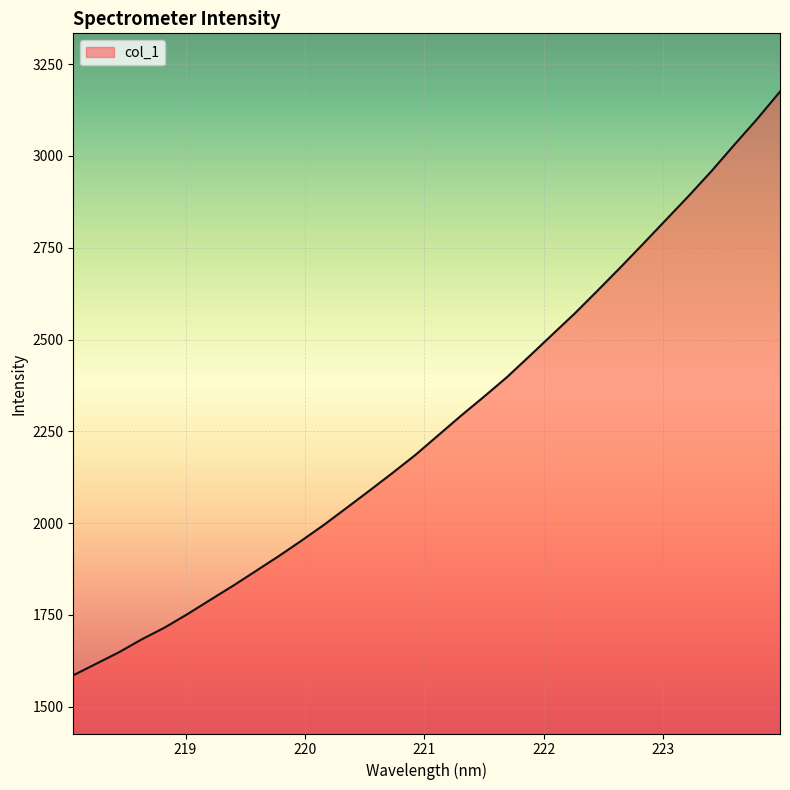

What is the difference between the maximum and minimum values?

1589.9